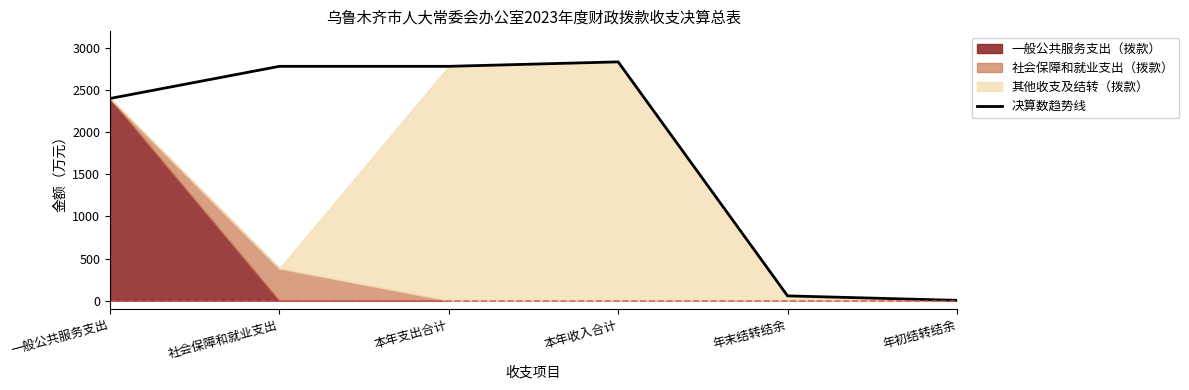

What is the maximum value shown in the chart?

2837.2